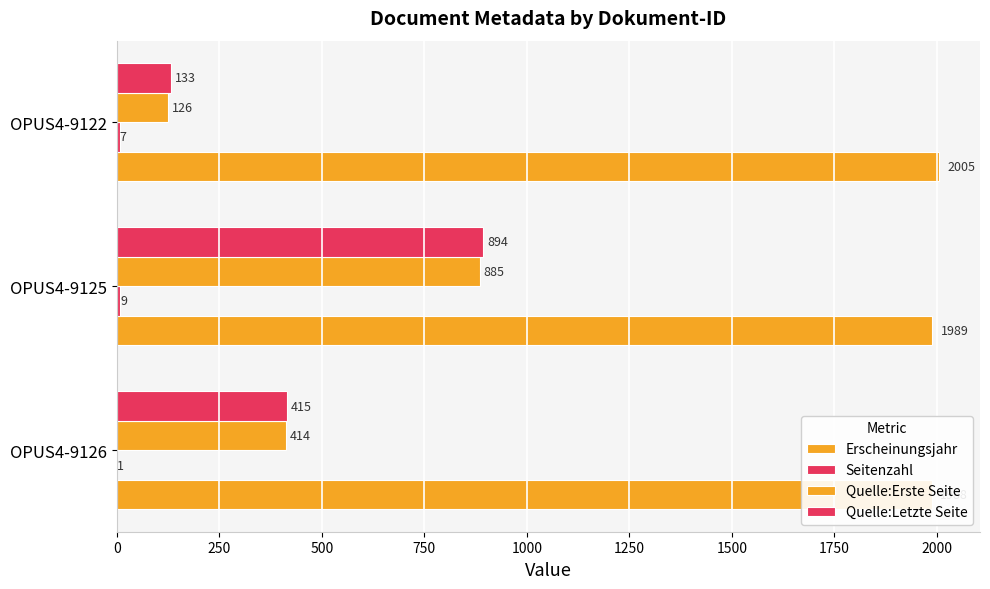

What is the total value across all series at OPUS4-9122?

2271